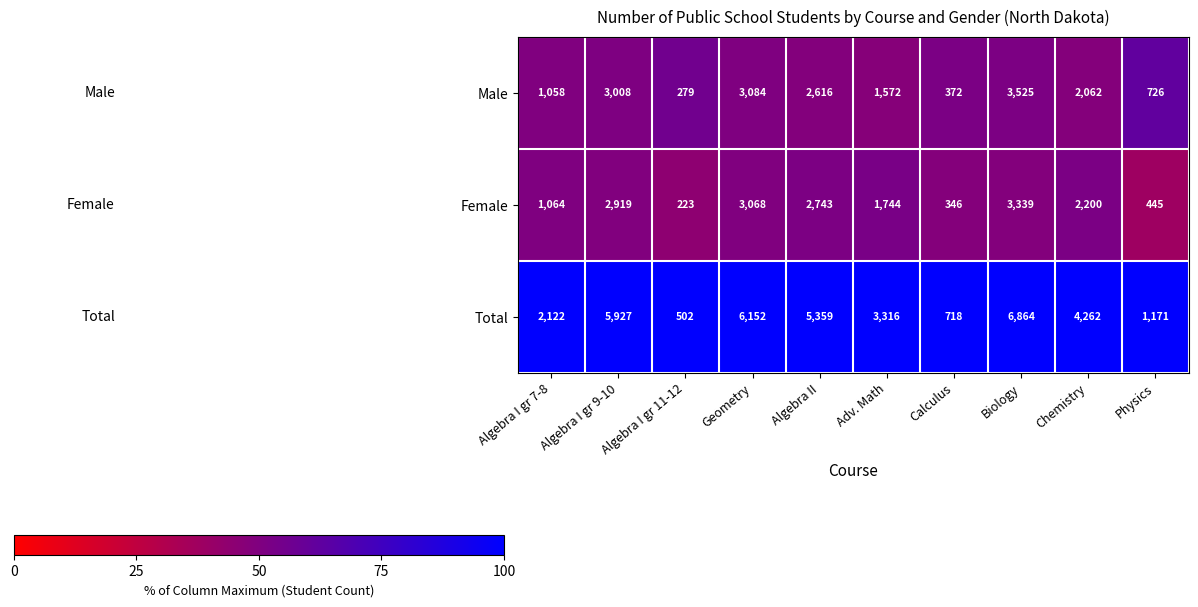

Where does the Female series first go above 2200?

Algebra I gr 9-10